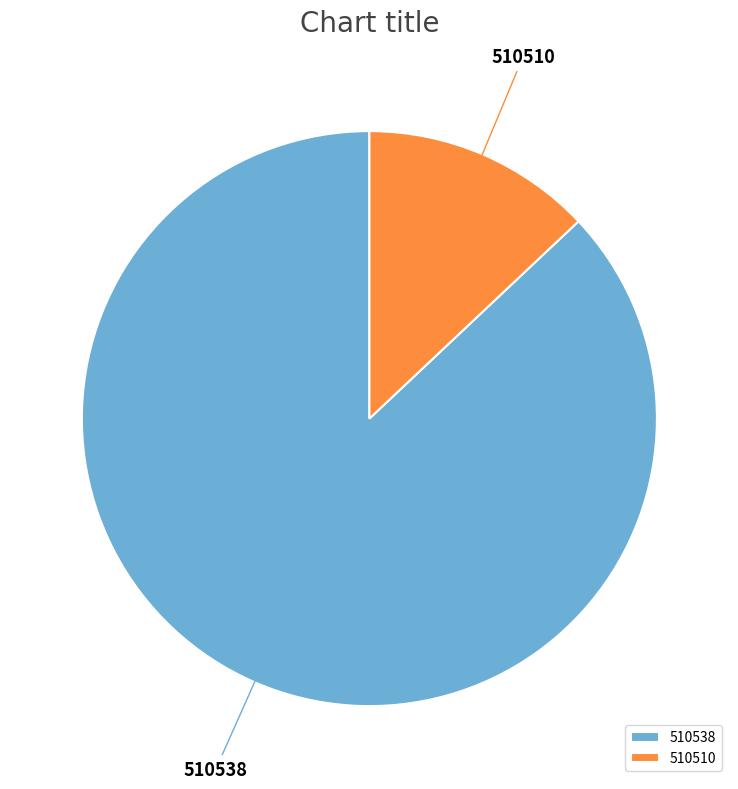

Which has a higher value, 510538 or 510510?

510538